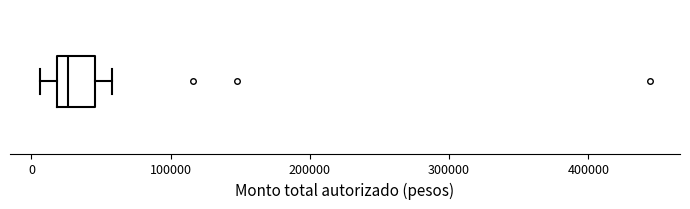

Where is the left edge of the box on the x-axis? The values are not printed on the chart, so give them approximately, as read against the axis.

20000